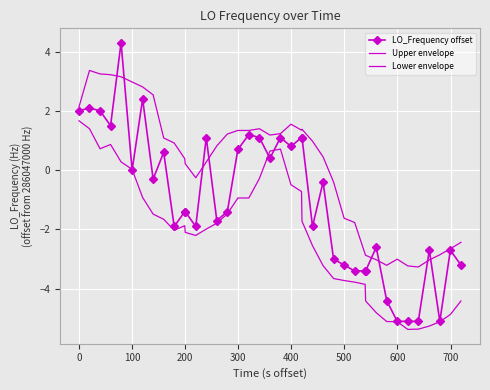

Which series has the largest range (max minus min)?

LO_Frequency offset